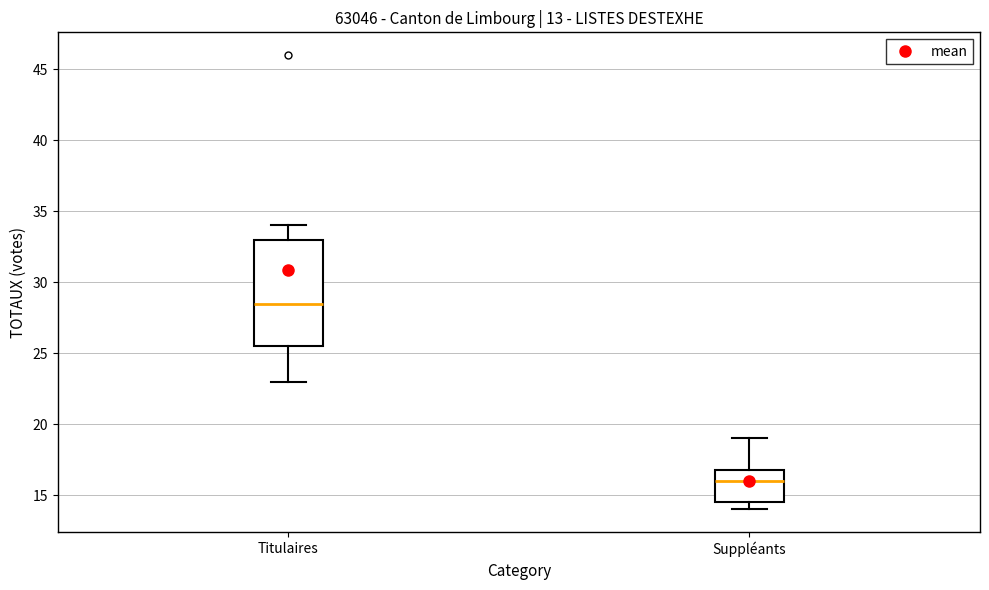

Which box has the highest median line?

Titulaires